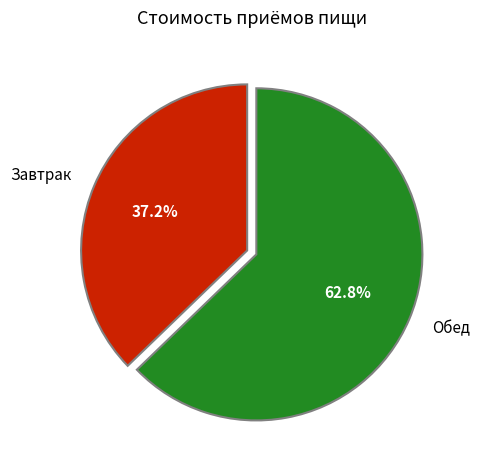

Which slice is the largest?

Обед